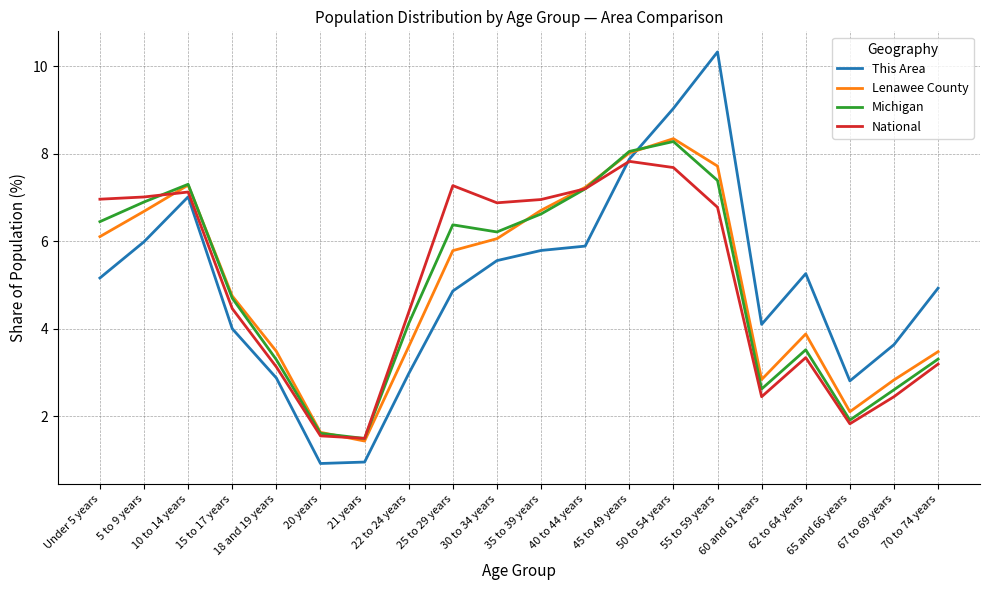

Which series has the largest range (max minus min)?

This Area